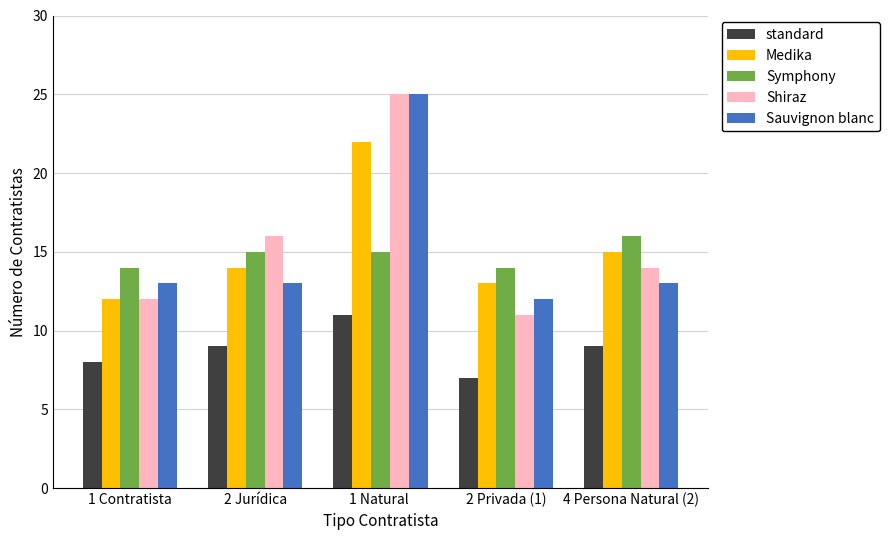

How many Medika values are between 13 and 15?

3